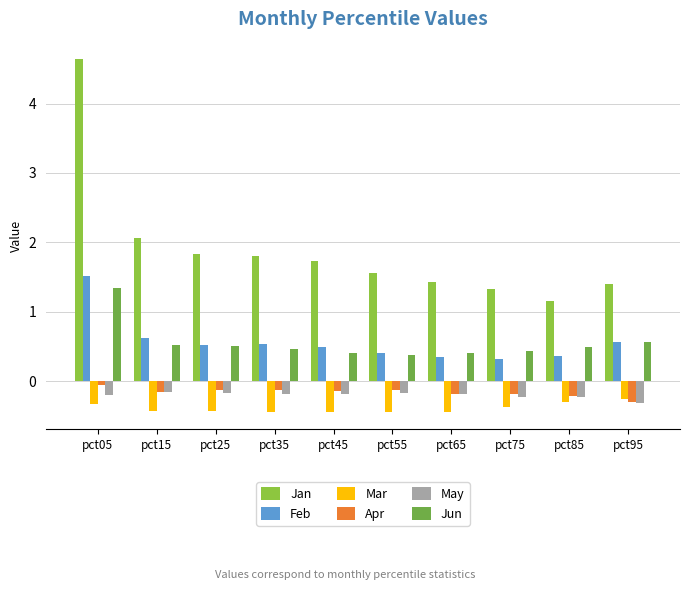

What is the total value across all series at pct45?

1.9